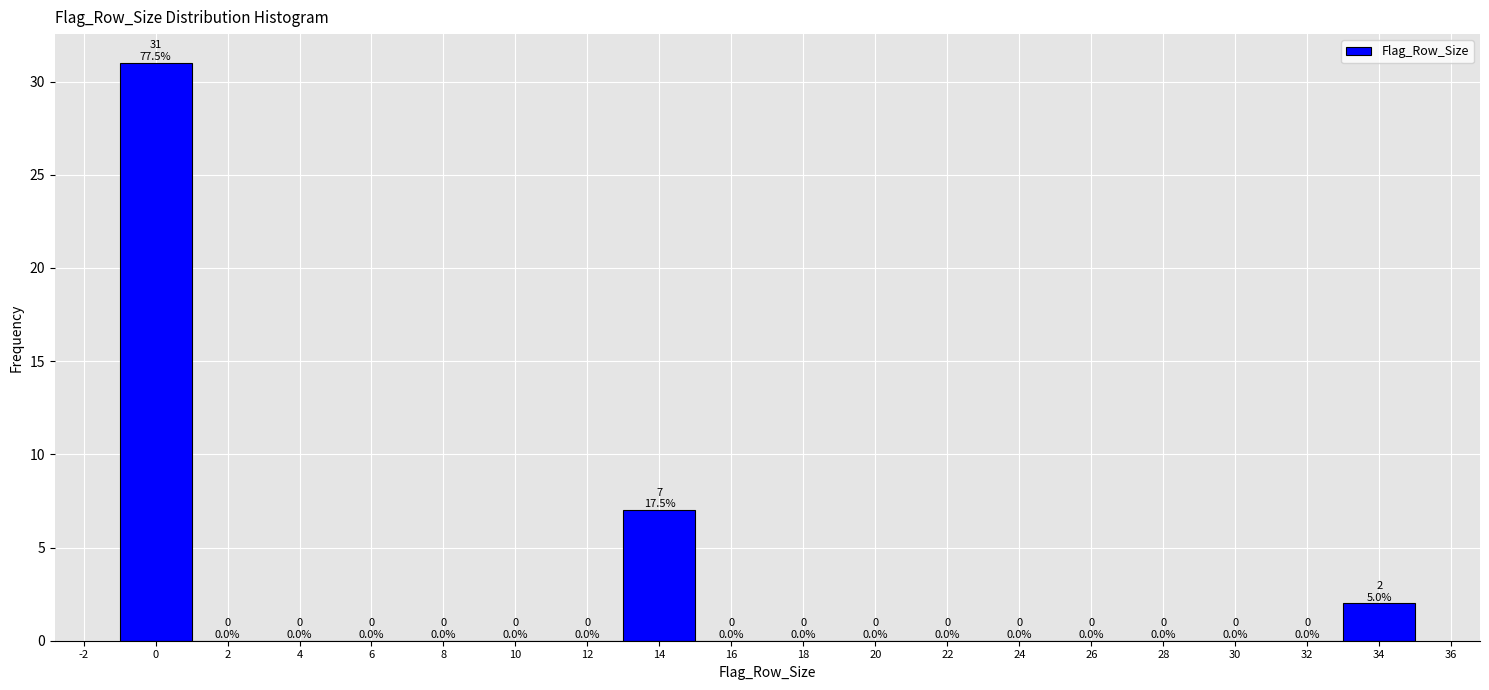

Over which range of the x-axis is the bar tallest?

-1 to 1